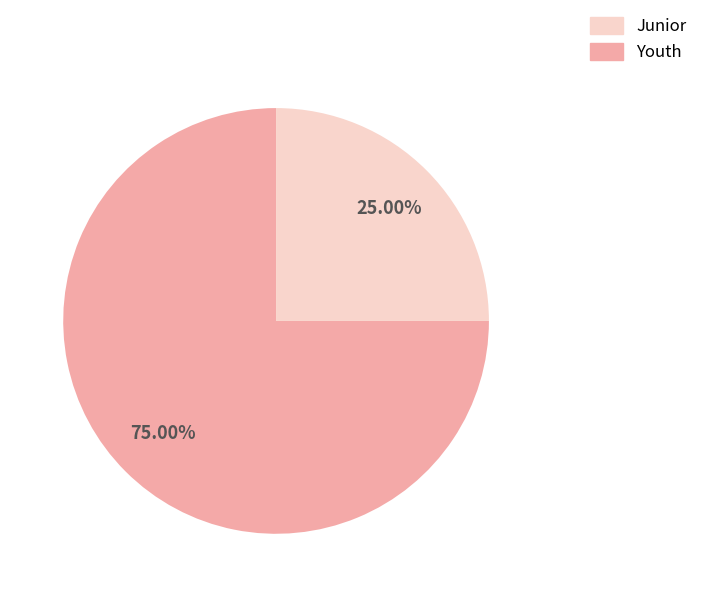

How many slices are in this pie chart?

2